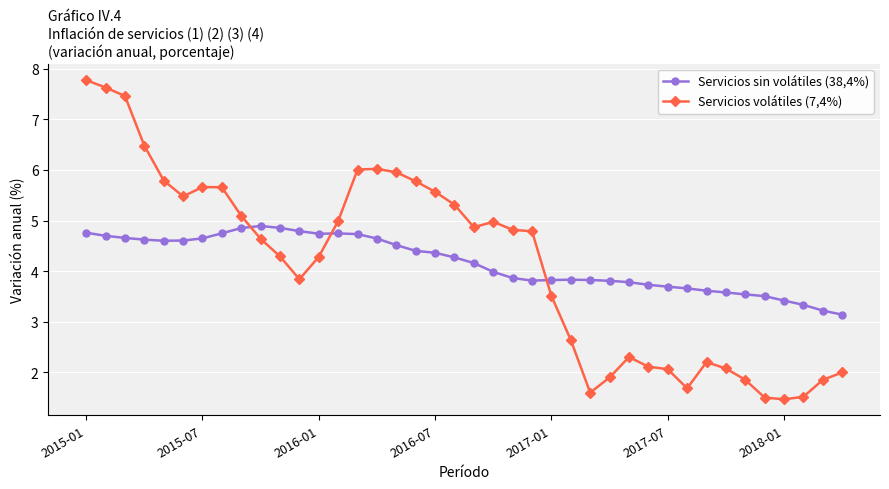

Count the number of categories in the chart.

40